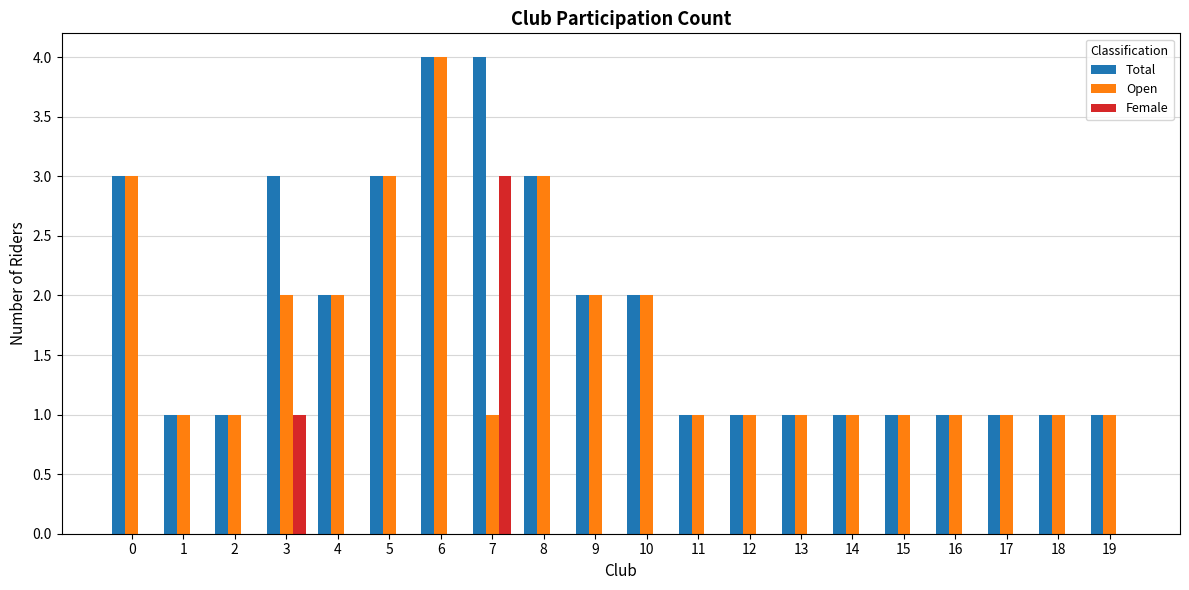

What are all the series names shown in the legend?

Total, Open, Female